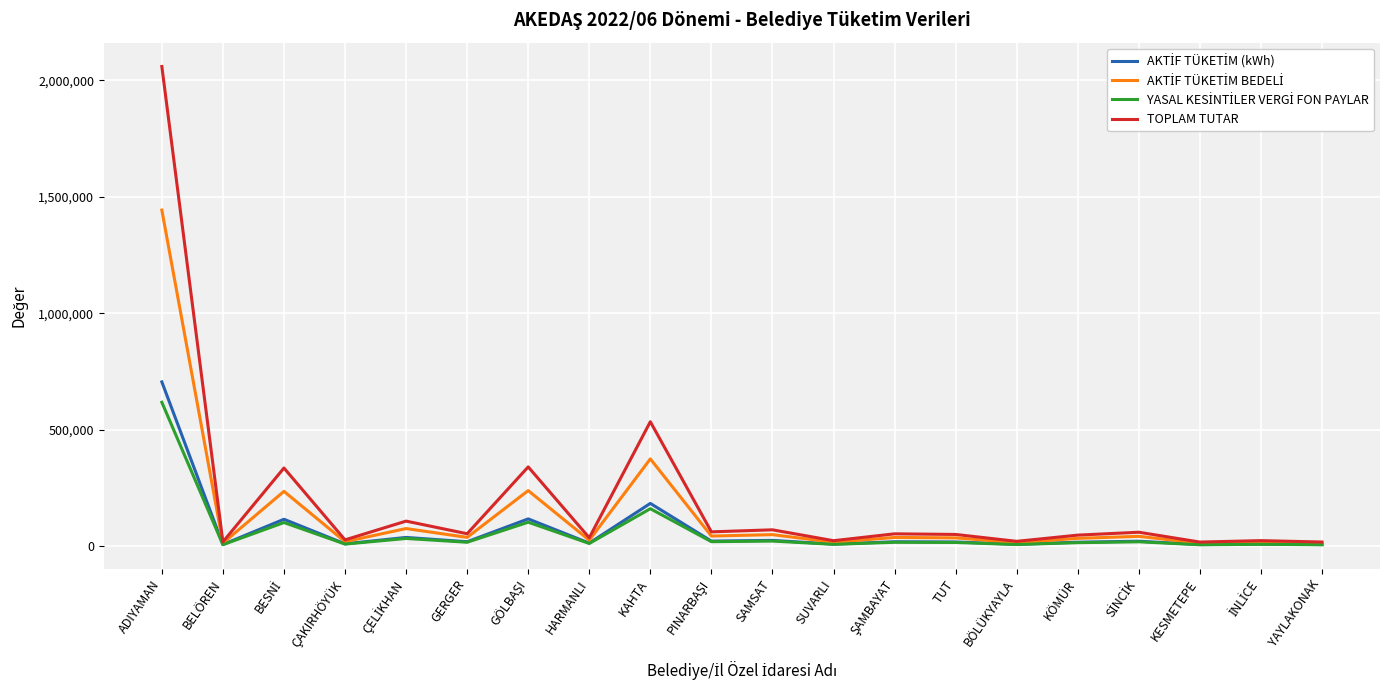

What is the total value across all series at HARMANLI?

81522.0